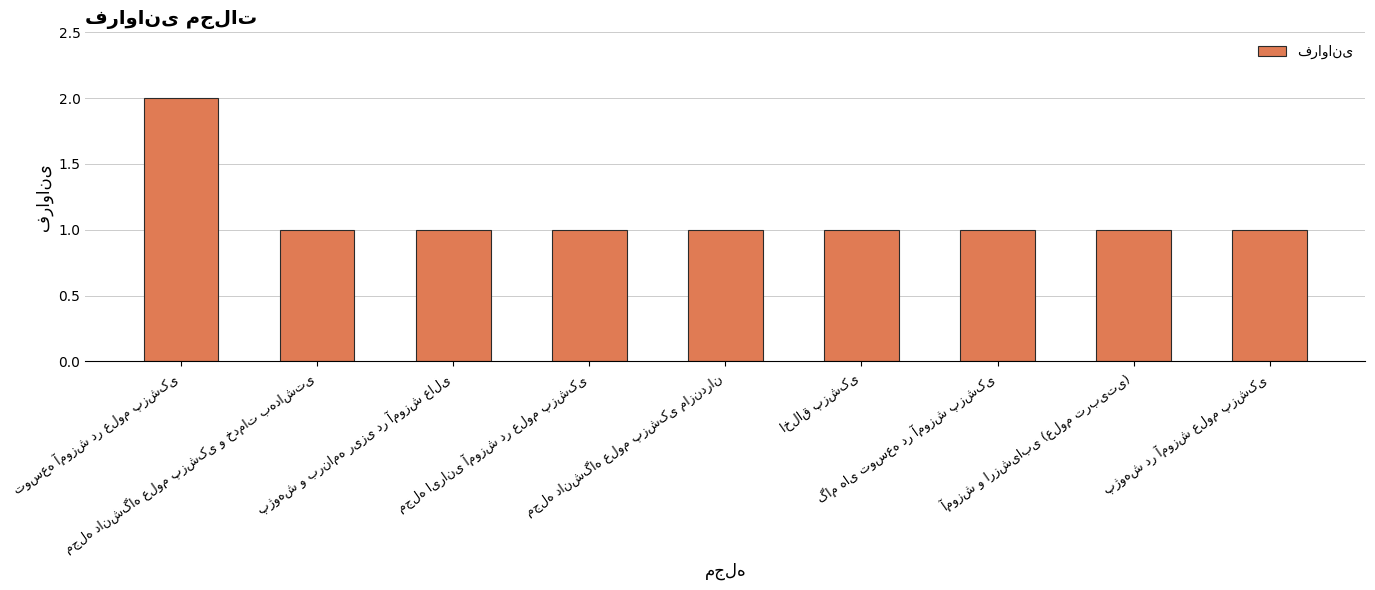

What is the value of the 5th bar from the left?

1